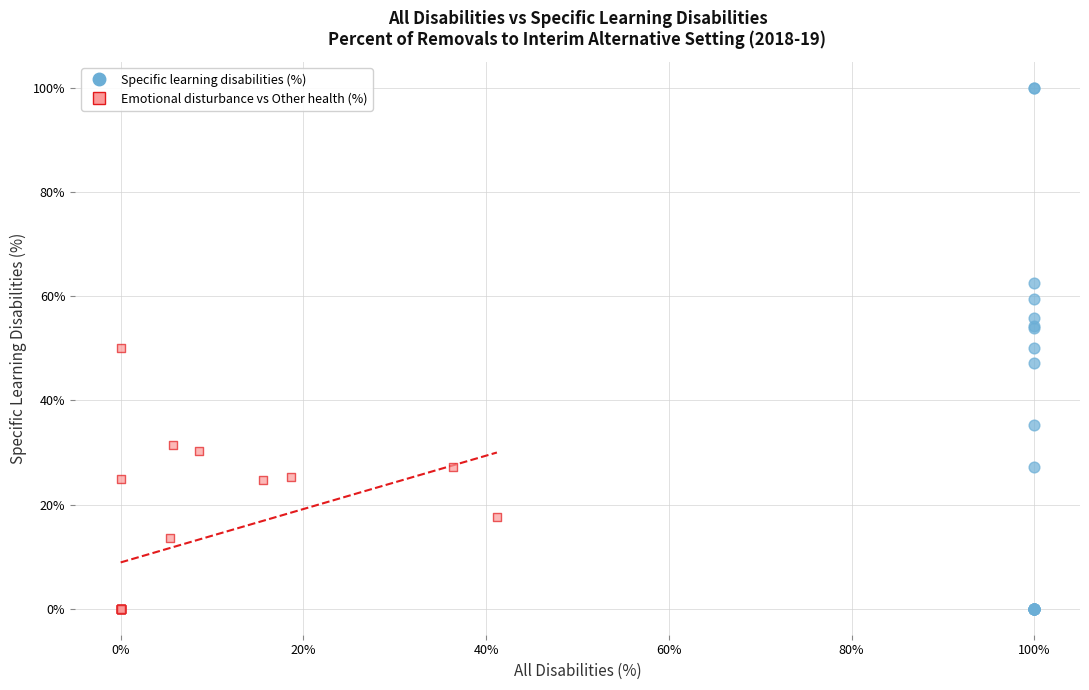

What are all the series names shown in the legend?

Specific learning disabilities (%), Emotional disturbance vs Other health (%)